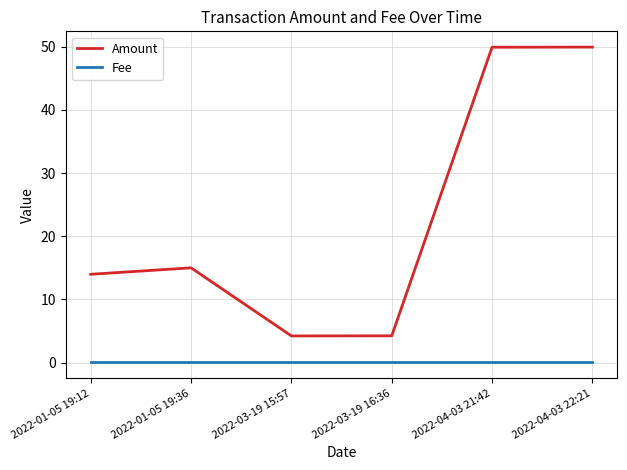

List the series in order of their peak value, highest first.

Amount, Fee